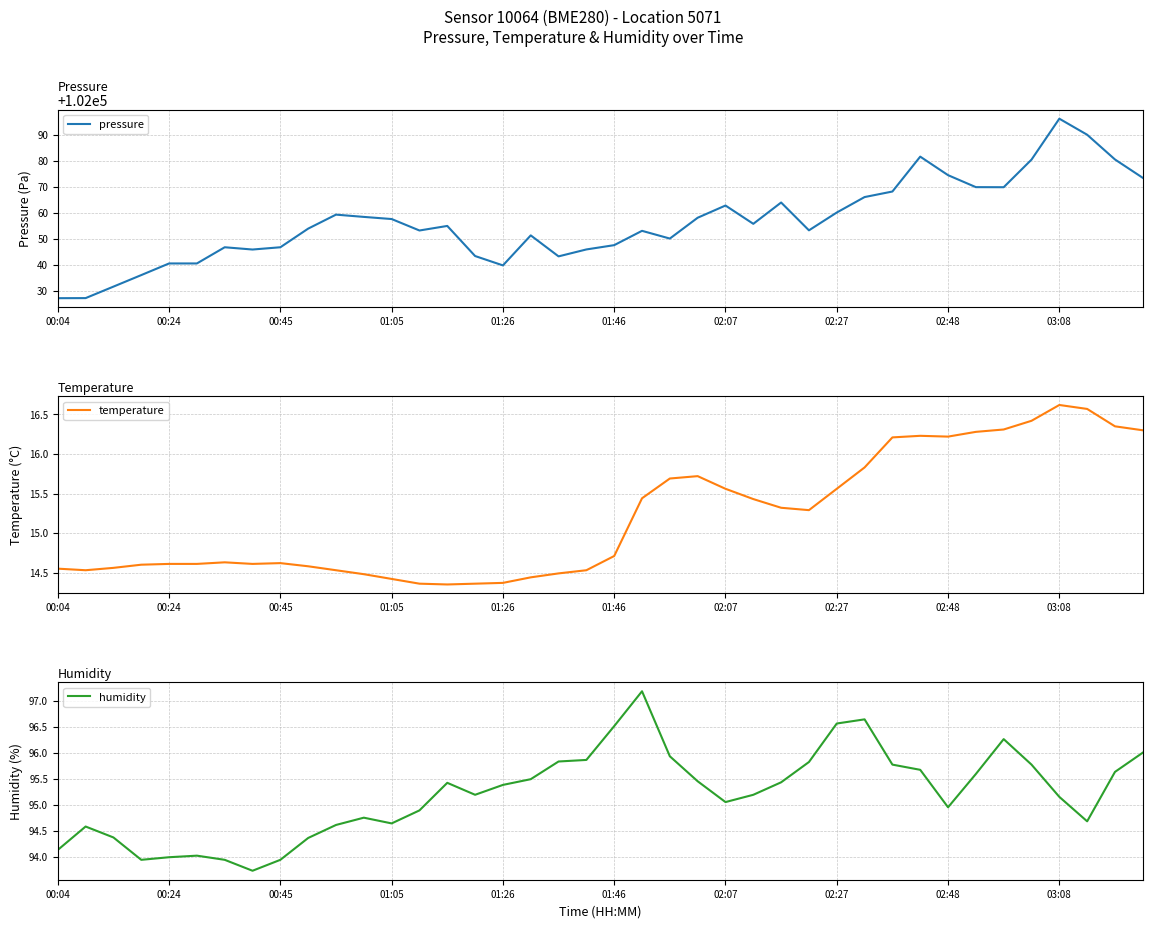

The value of pressure at 01:46 is 155476.5. True or false?

False